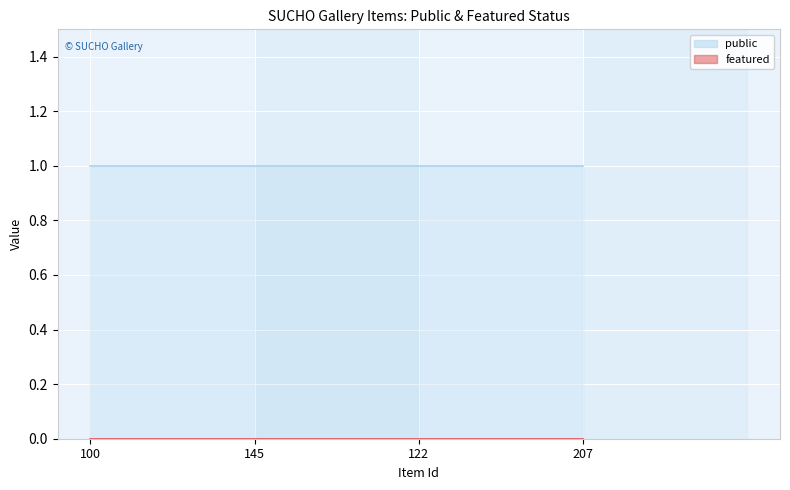

How many lines are shown in the chart?

2